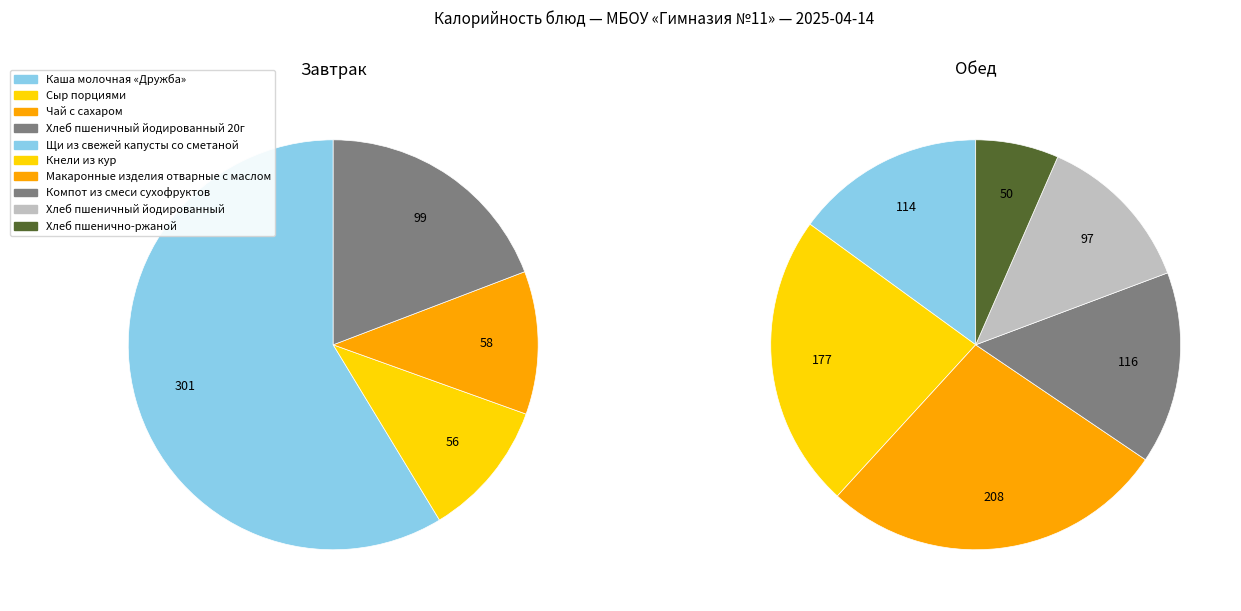

Rank the series by their average value, from highest to lowest.

Завтрак, Обед